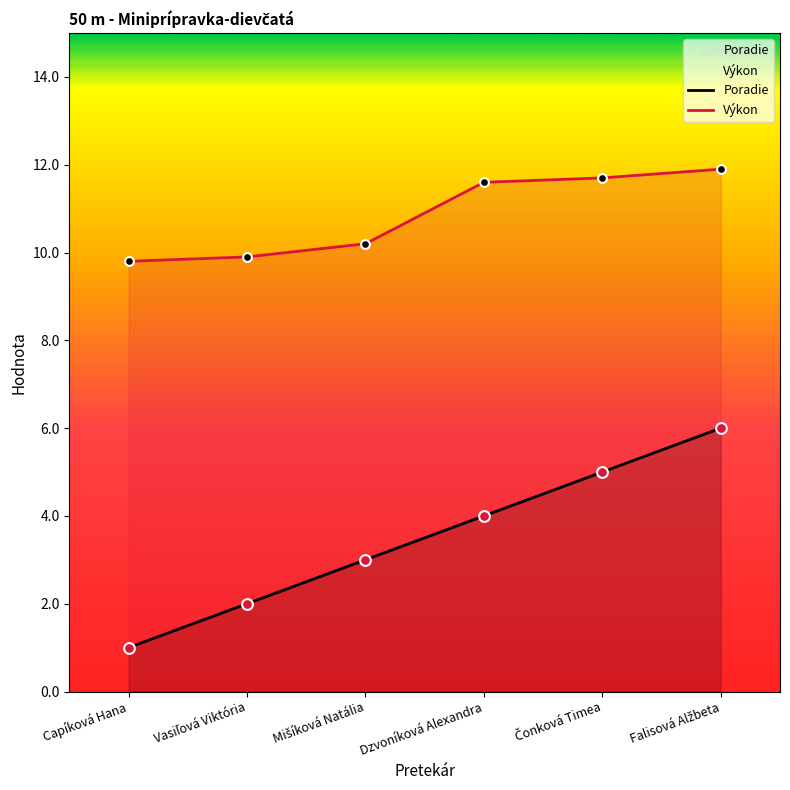

Is the value of Poradie at Mišíková Natália greater than the value of Výkon at Dzvoníková Alexandra?

No